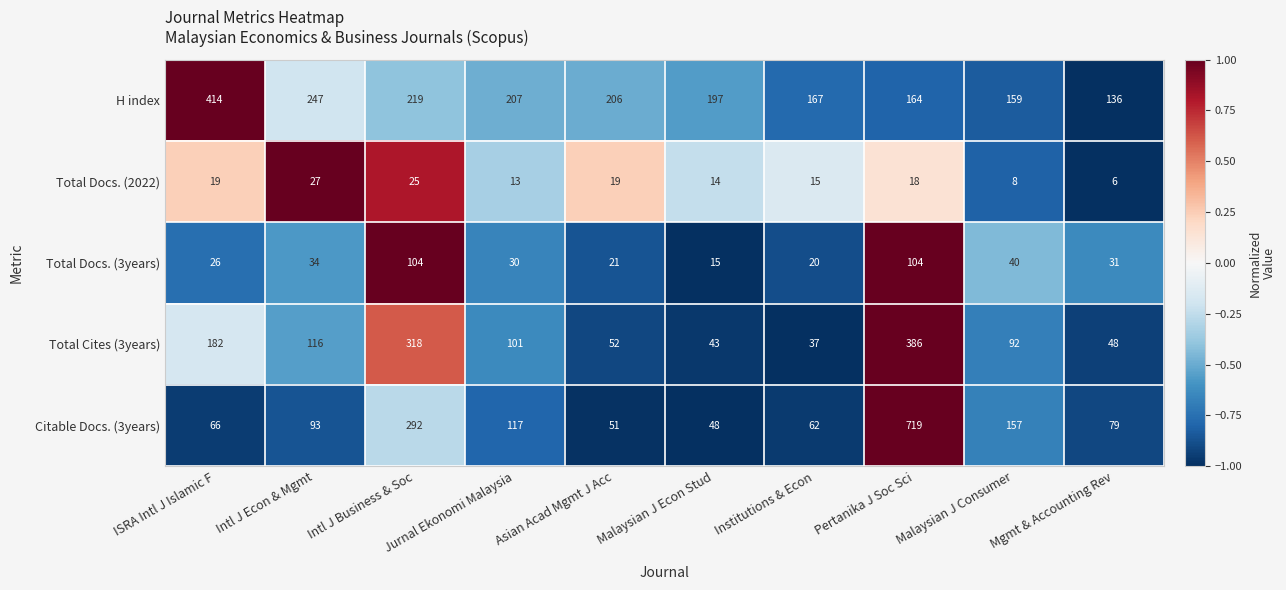

At which label does Total Docs. (2022) first exceed 18?

ISRA Intl J Islamic F